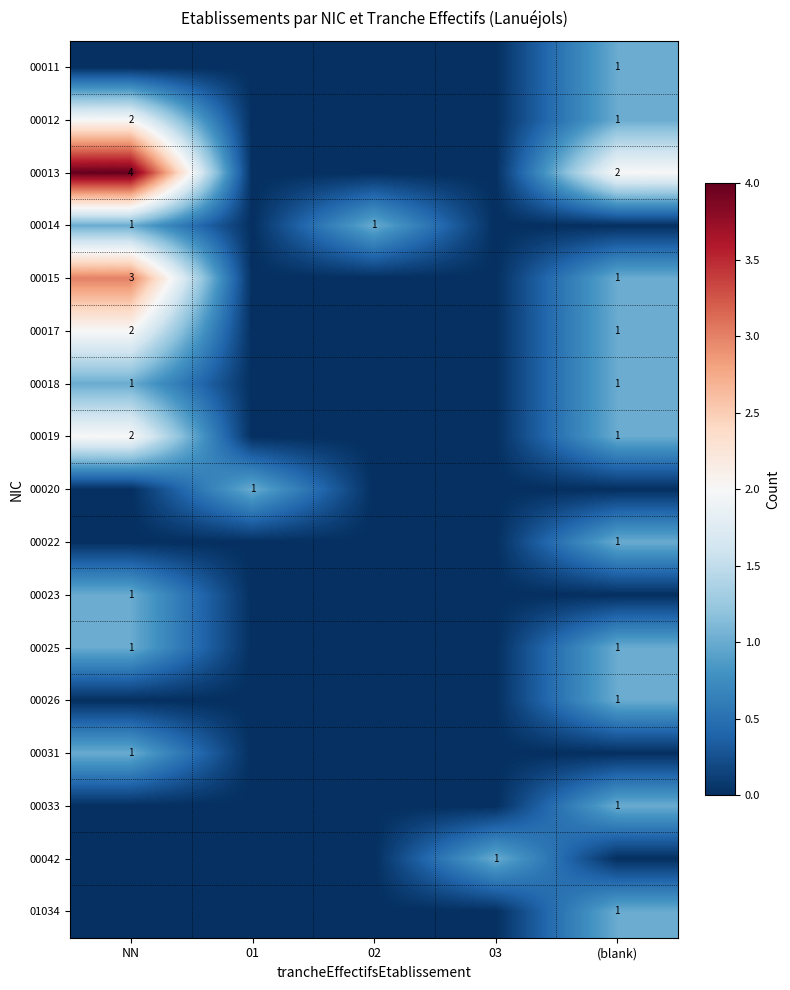

True or false: 00033 has a value of 1 at (blank).

True